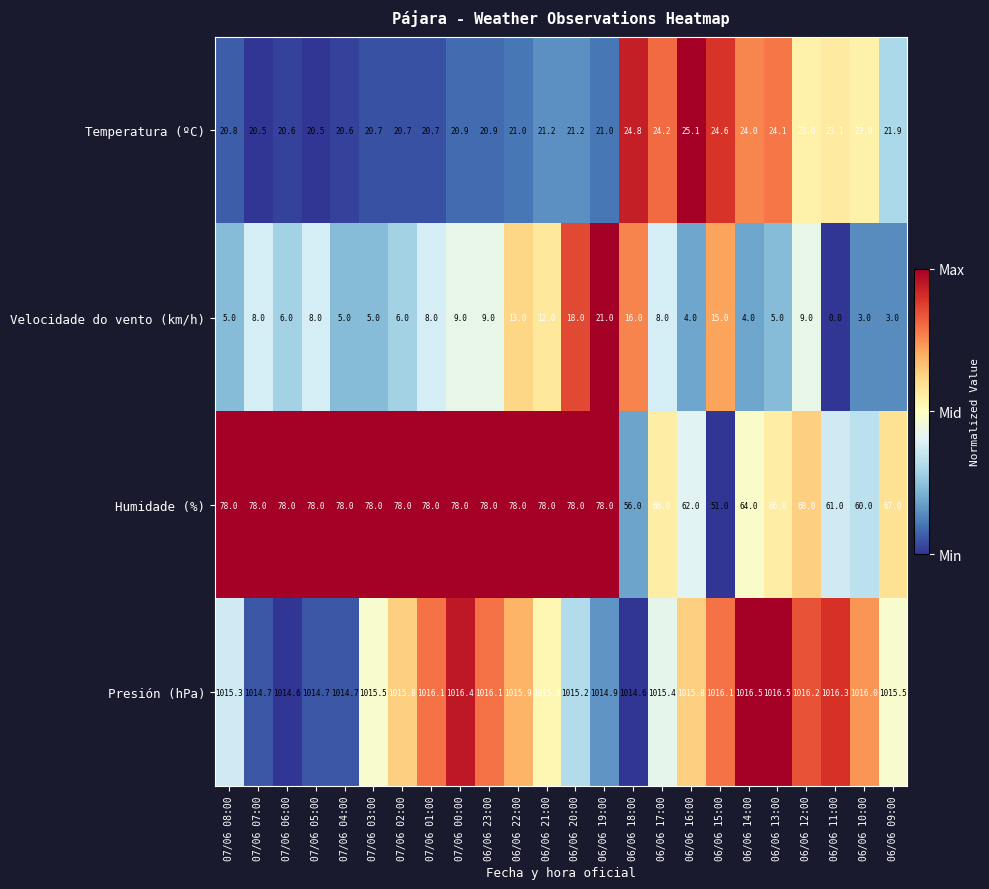

True or false: Presión (hPa) has a value of 1401.3 at 06/06 17:00.

False